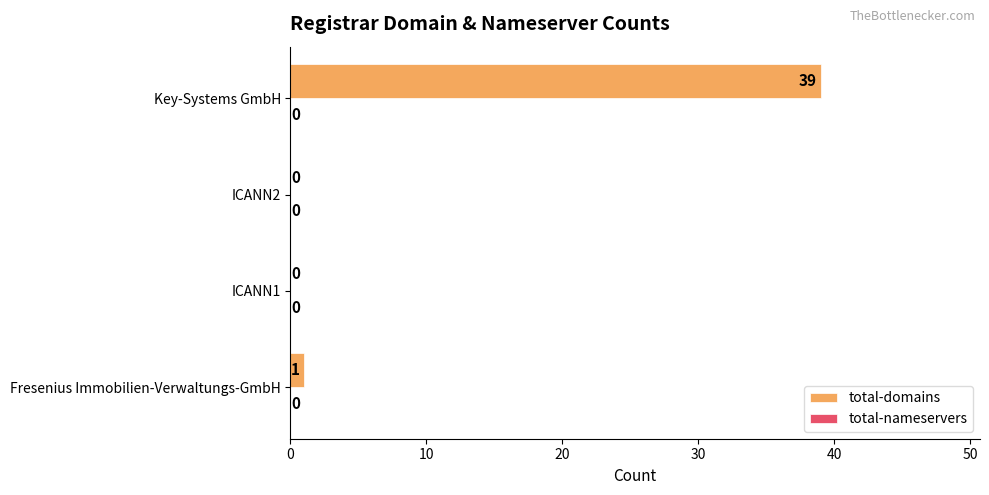

Where is the data nearest to the value 19?

Fresenius Immobilien-Verwaltungs-GmbH